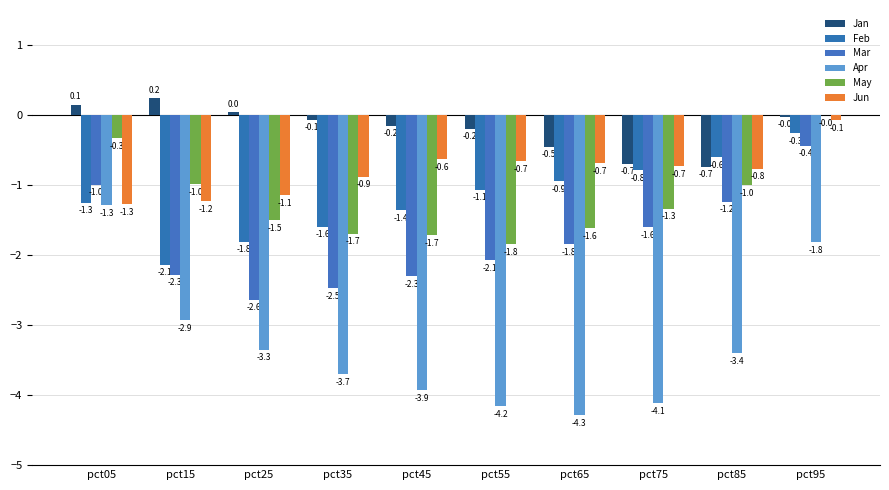

Is it true that Jun equals -1.2 at pct15?

True